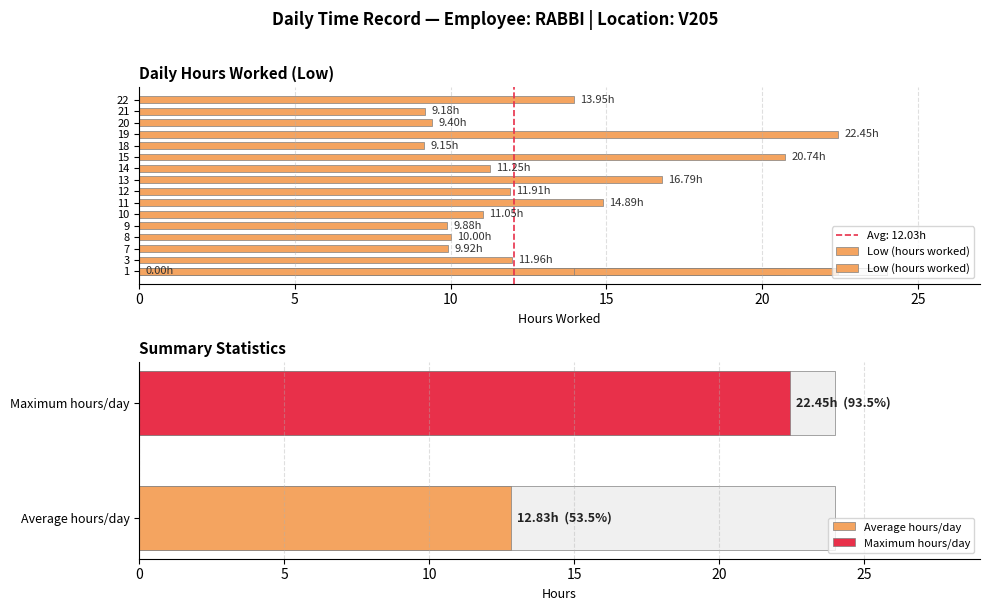

Are the bars grouped side by side (vs. stacked)?

No